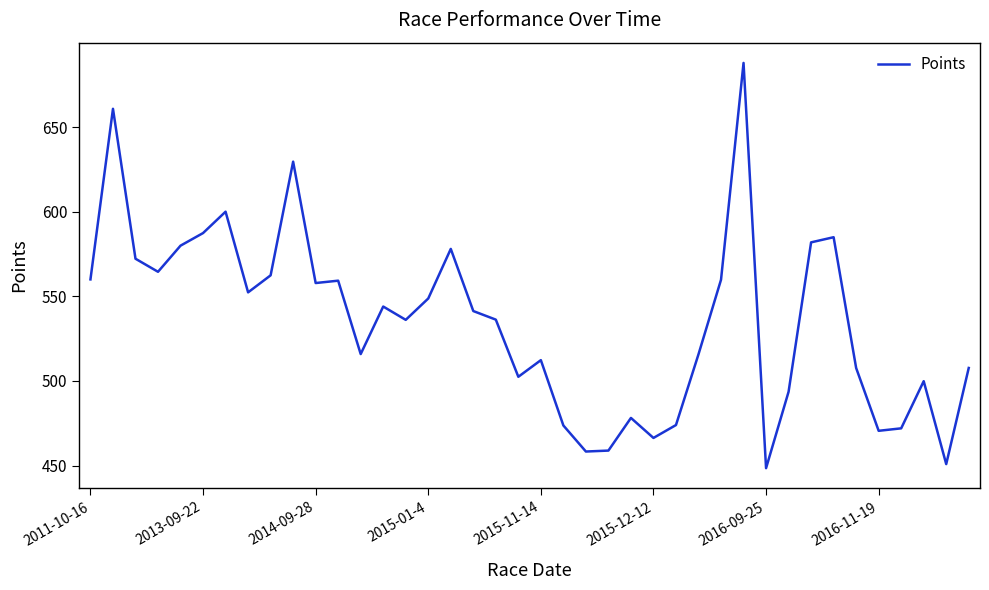

What is the maximum value shown in the chart?

687.9